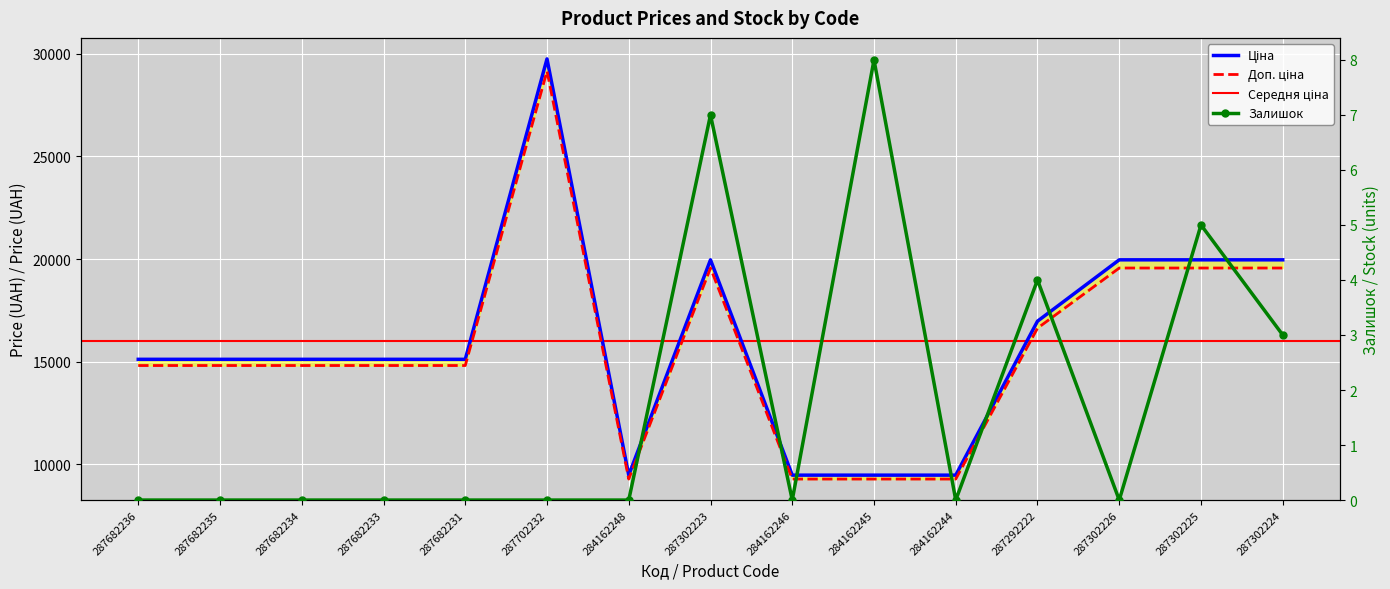

How many interior local peaks does the Ціна series have?

2